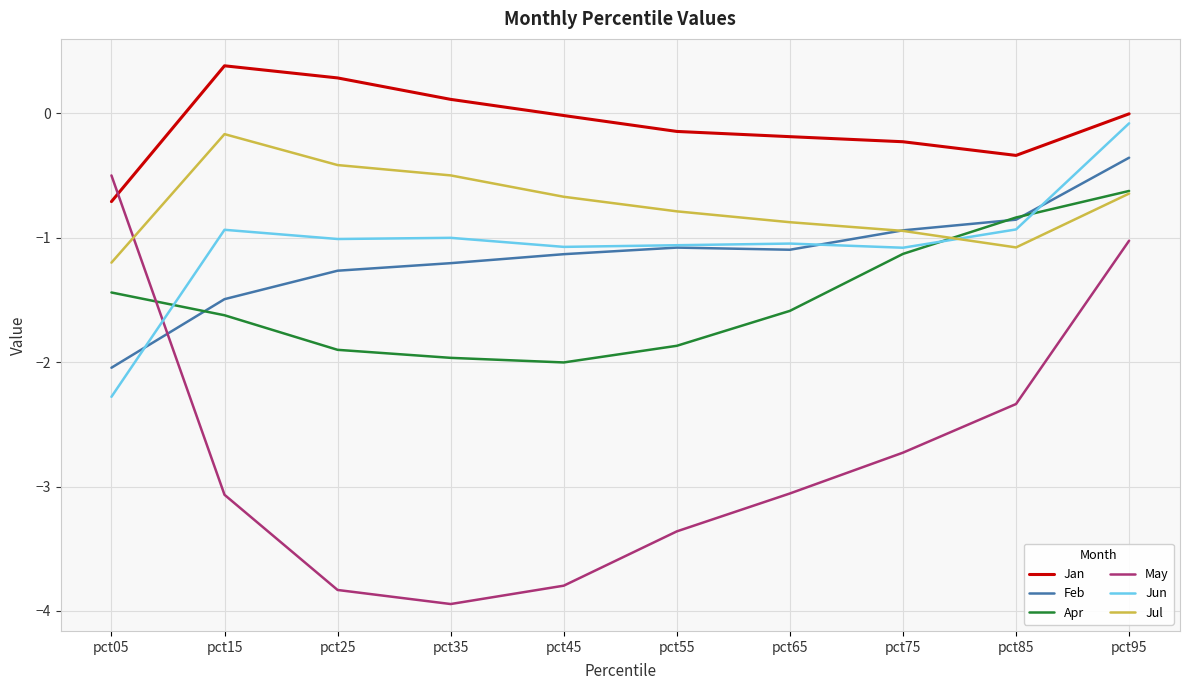

Between which two adjacent categories do May and Apr first intersect?

pct05 and pct15